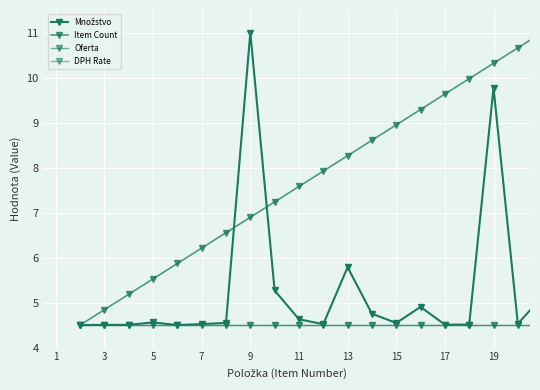

Which series has the largest total across all categories?

Item Count